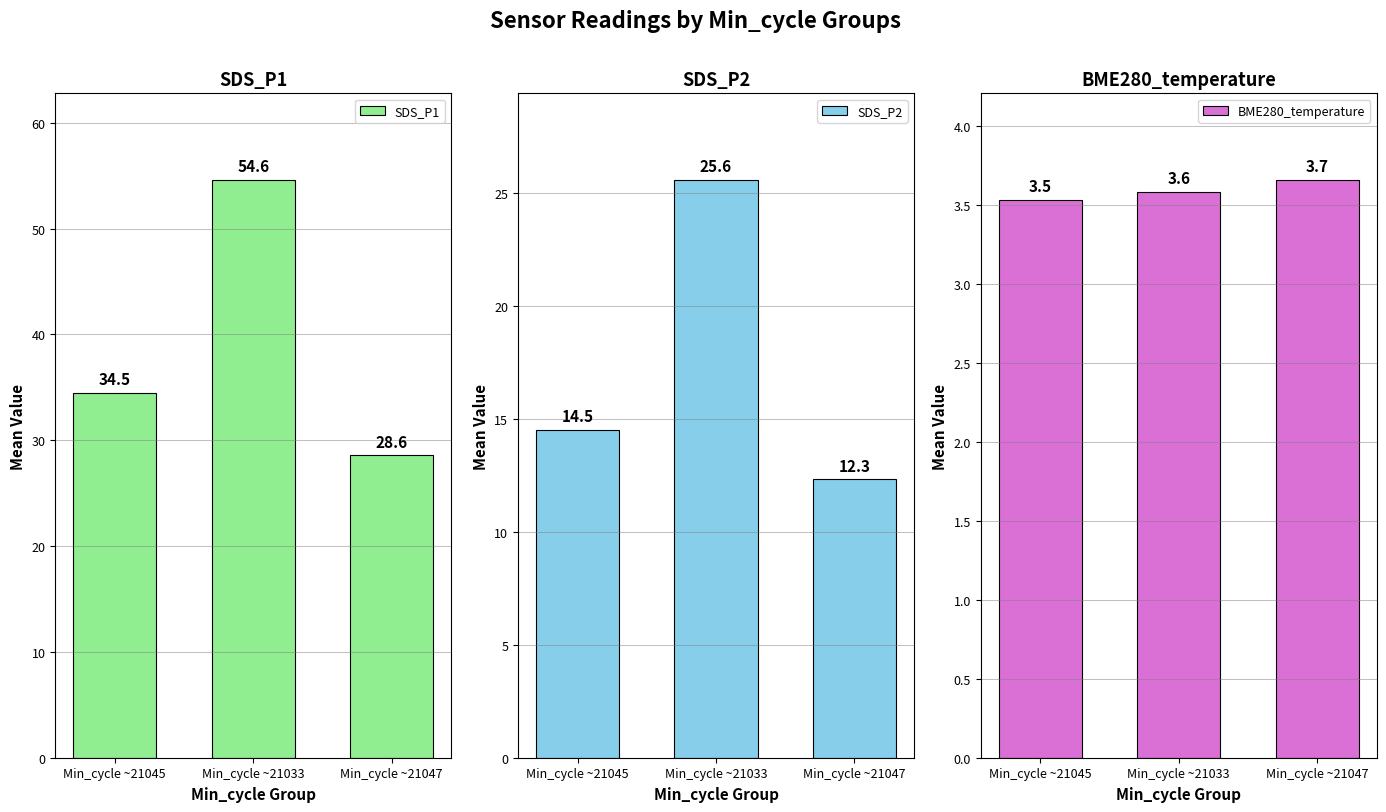

The SDS_P1 series shows 19.7 at Min_cycle ~21033. True or false?

False